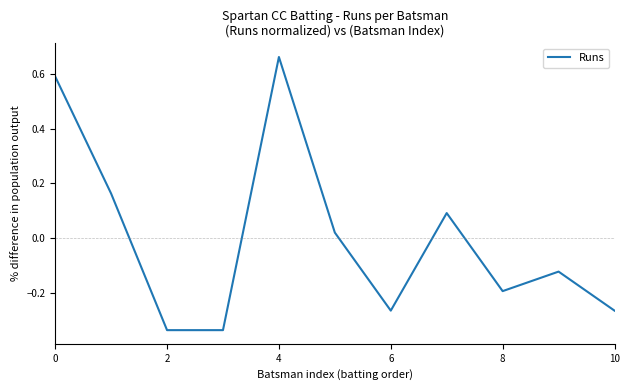

Does the chart have visible grid lines?

No